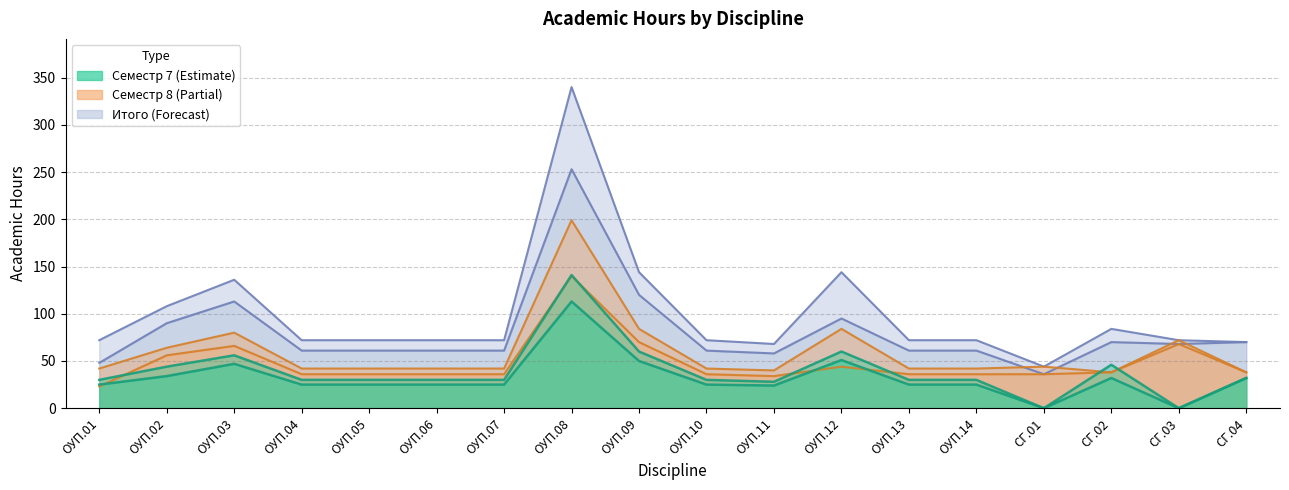

In Контакт. (Сем 7), how many points are lower than both neighbors (excluding endpoints)?

3